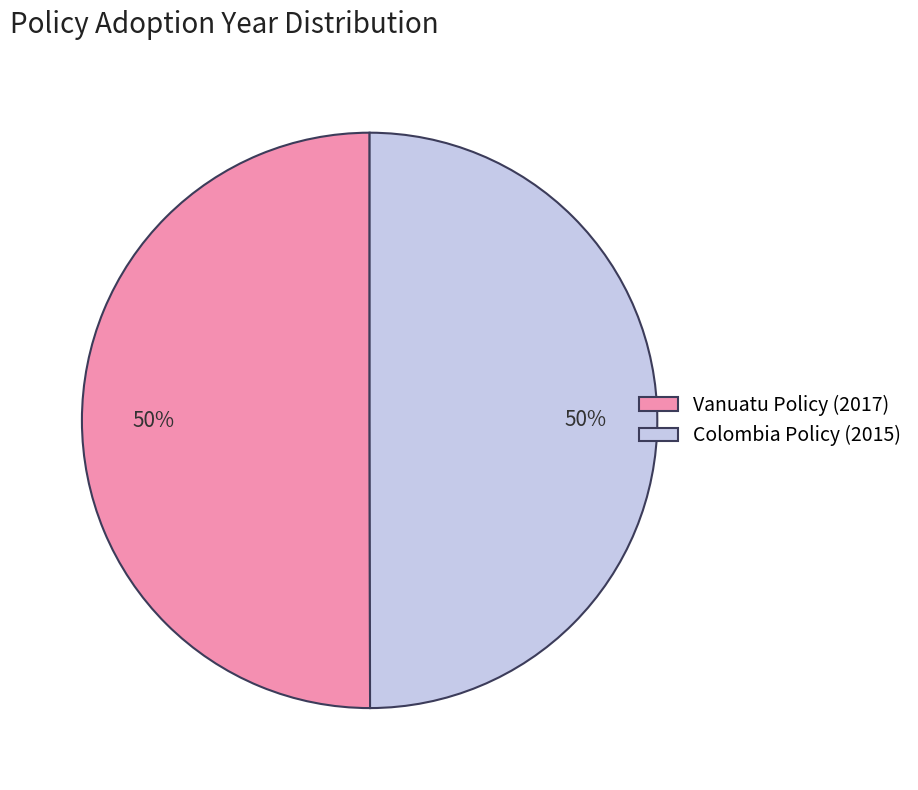

The Vanuatu Policy (2017) slice represents 45% of the pie. True or false?

False